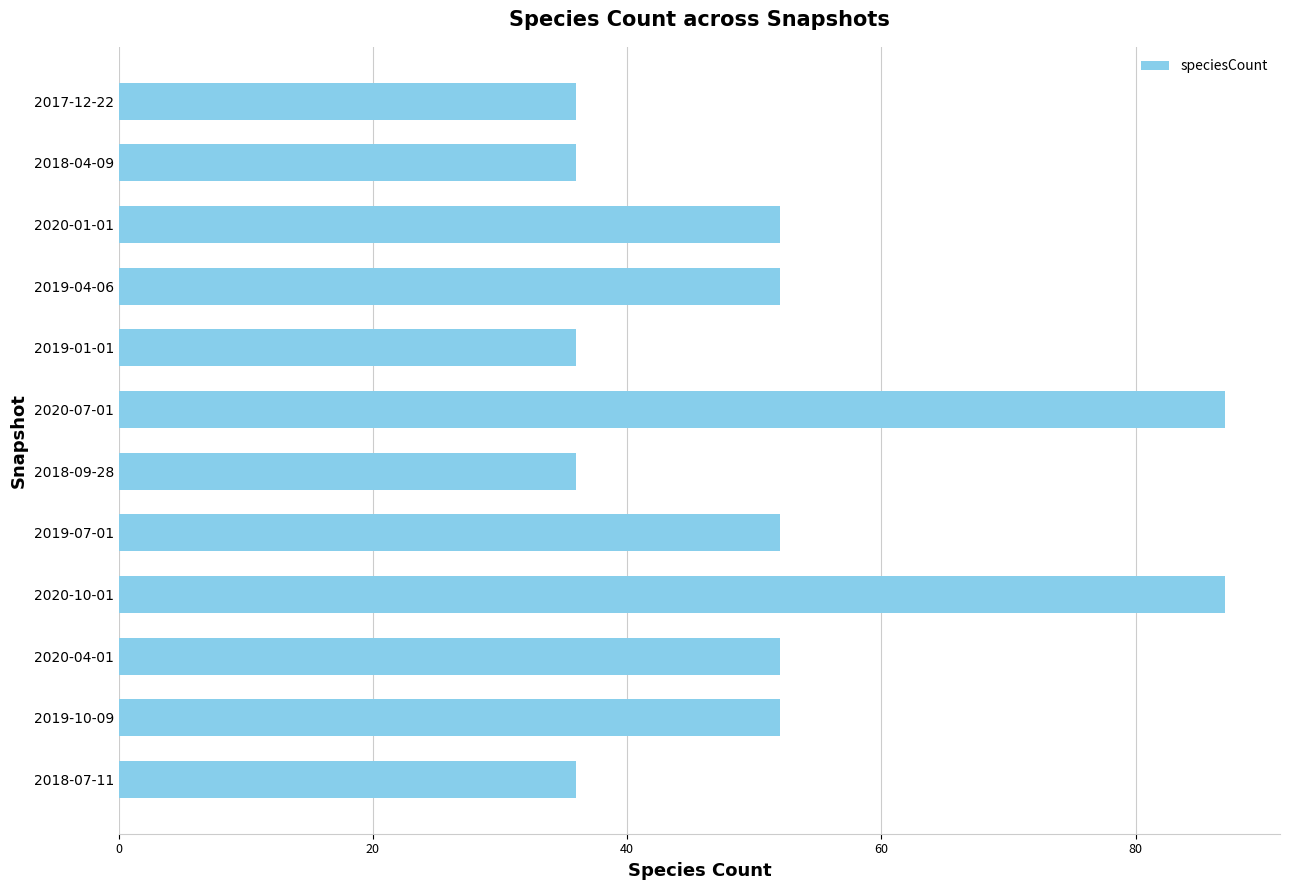

Is it true that the value at 2020-01-01 is 23?

False